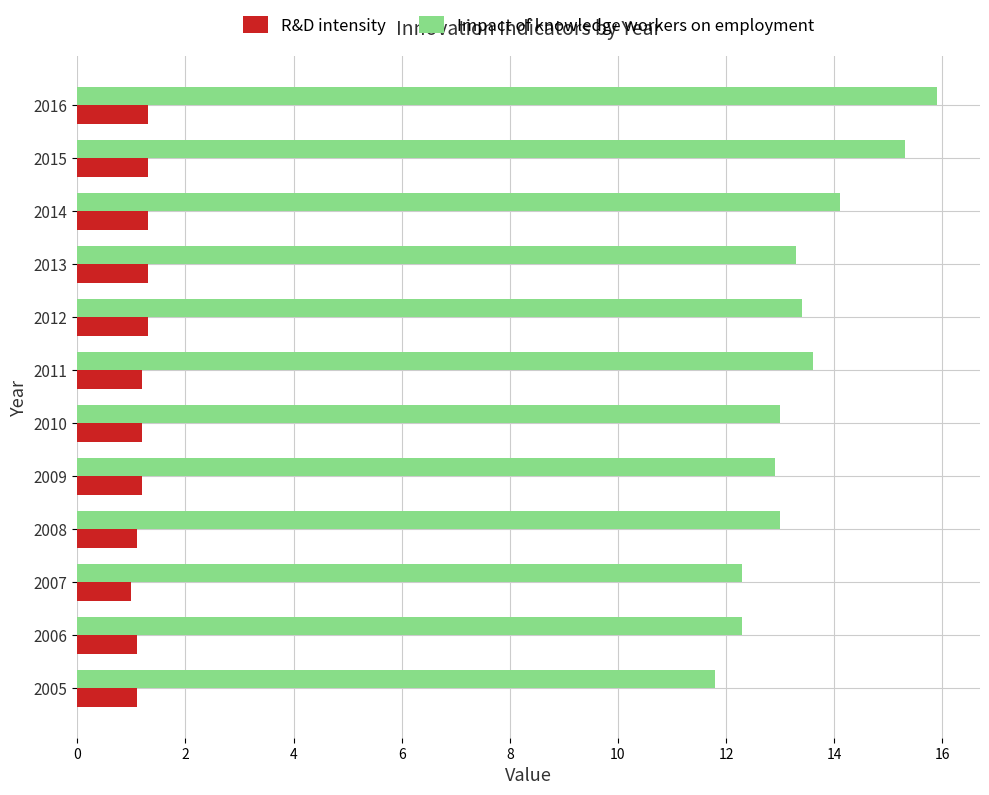

What is the smallest value displayed?

1.0